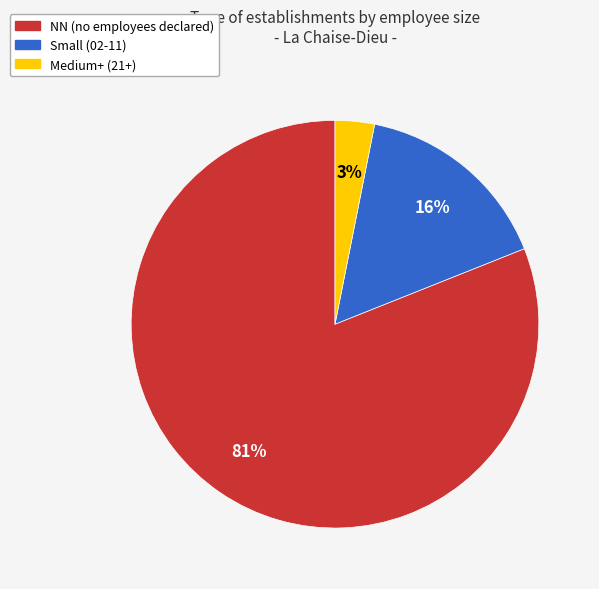

Is there any slice that represents more than half of the pie?

Yes